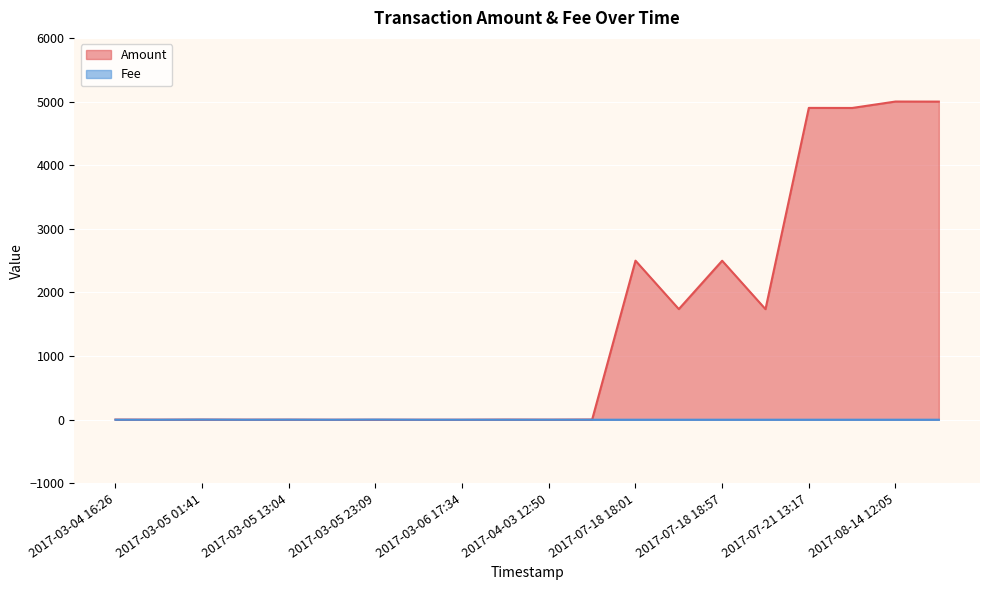

How many lines are shown in the chart?

2